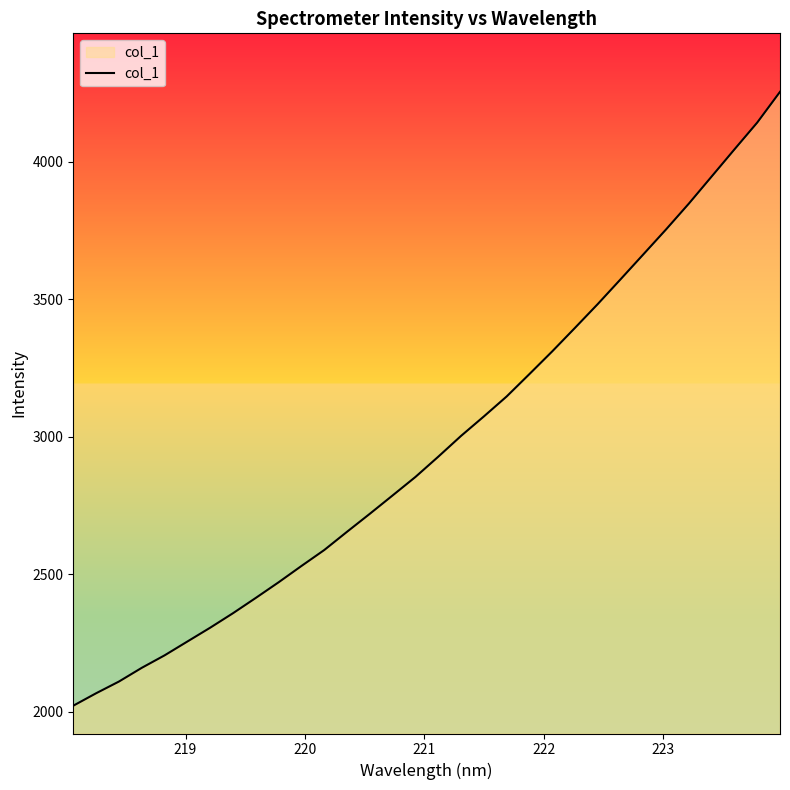

What is the minimum value shown in the chart?

2022.1